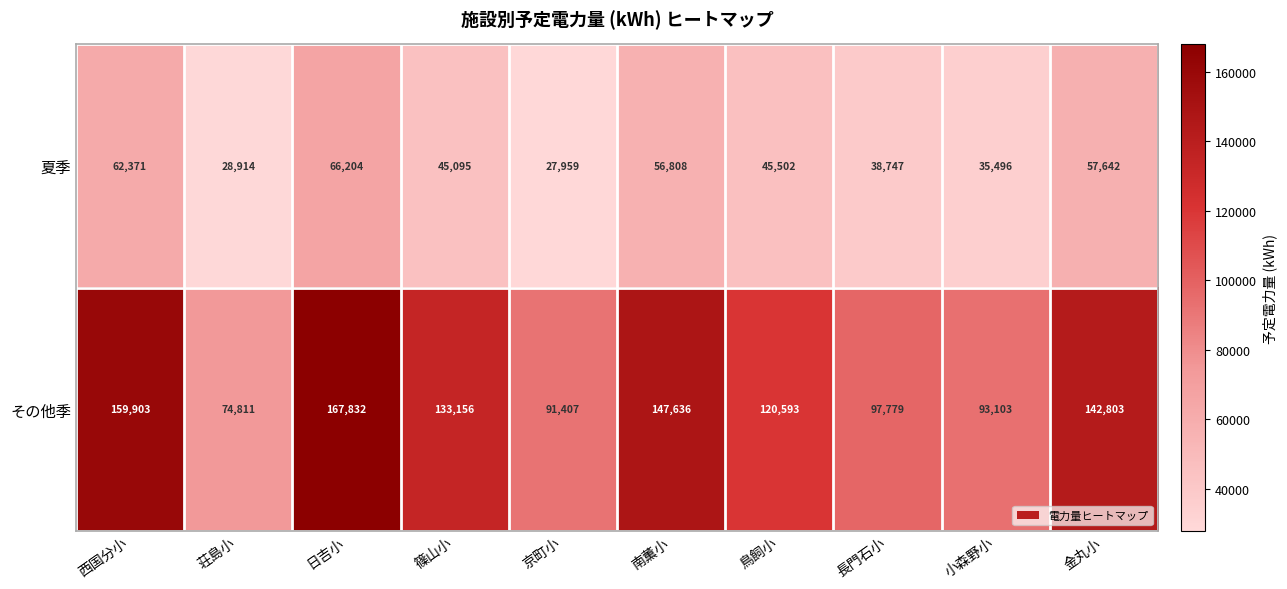

What is the sum of the 夏季 values at 小森野小 and 日吉小?

101700